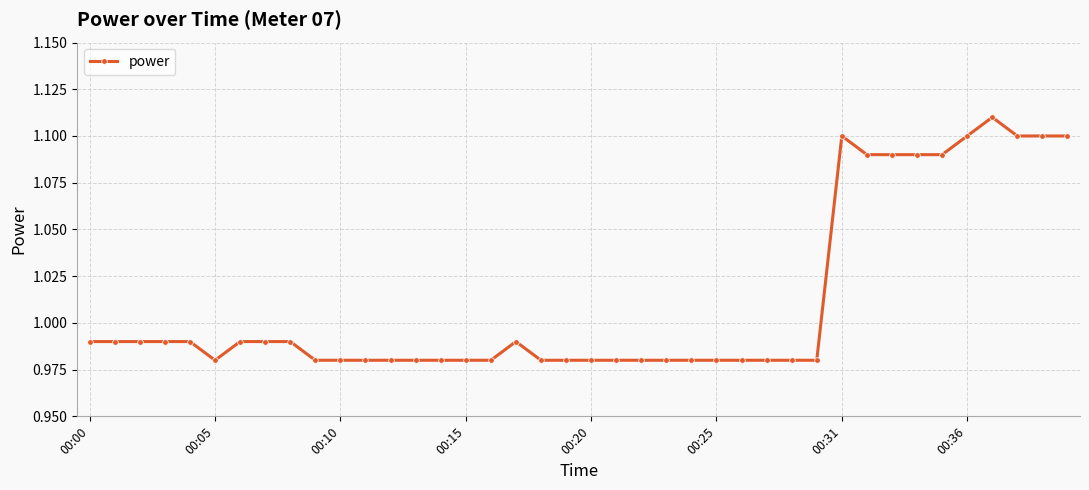

True or false: there are more than 0 points higher than both neighbors.

True